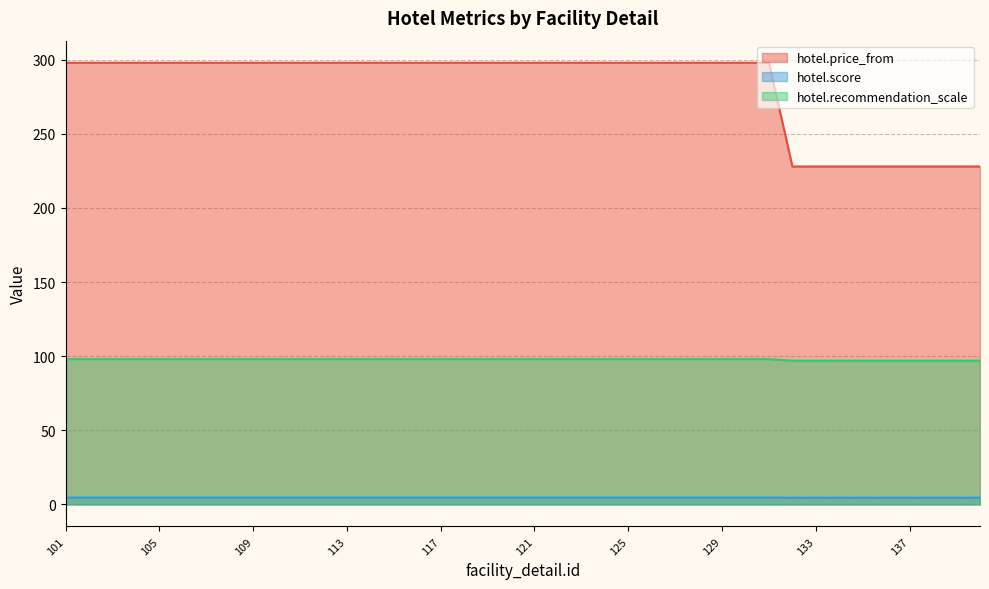

List the series in order of their overall mean, lowest first.

hotel.score, hotel.recommendation_scale, hotel.price_from